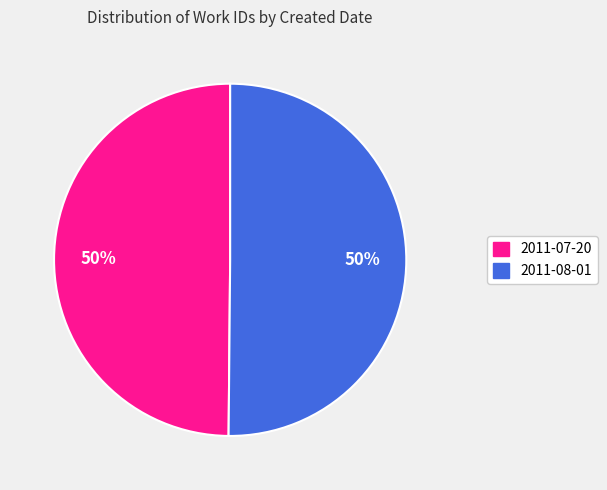

To the nearest percent, what percentage of the pie is 2011-08-01?

50%